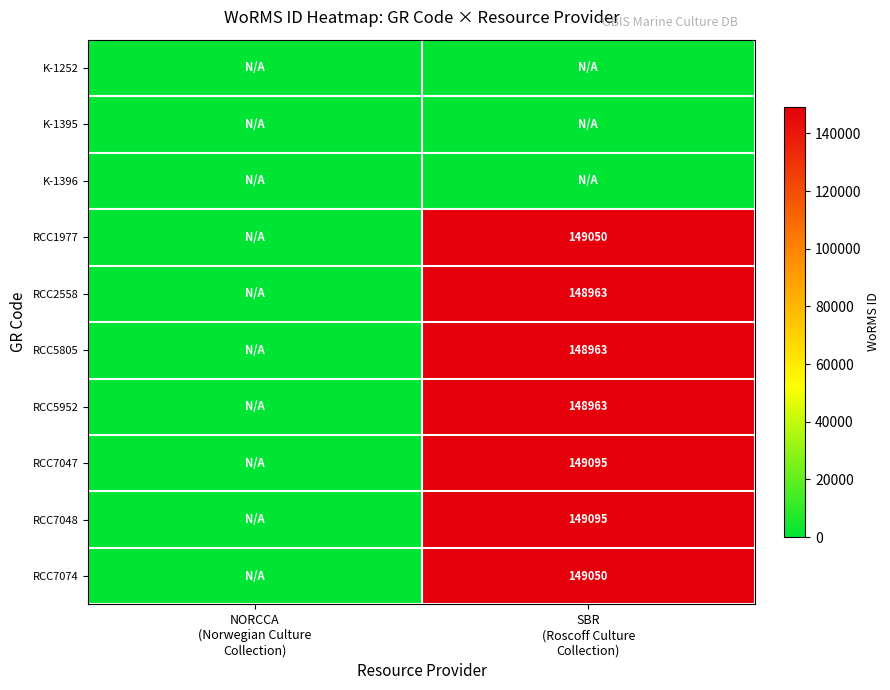

Which series has the largest total across all categories?

RCC7047